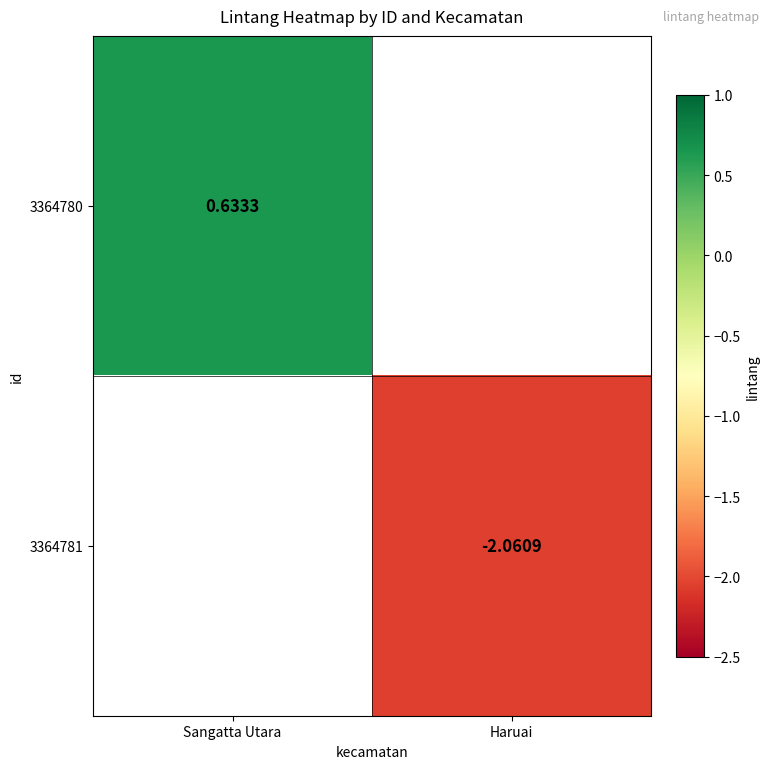

Is the value of 3364780 at Sangatta Utara greater than the value of 3364781 at Haruai?

Yes